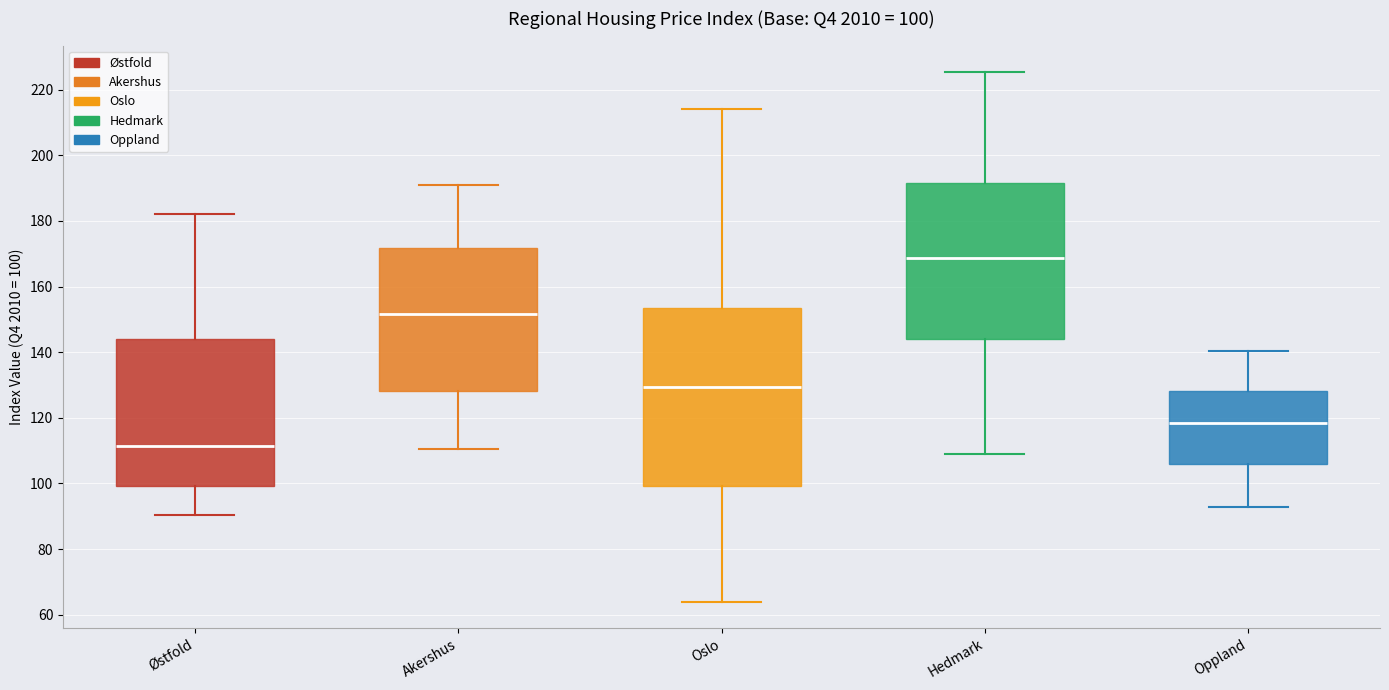

Which box's median line is the lowest?

Østfold